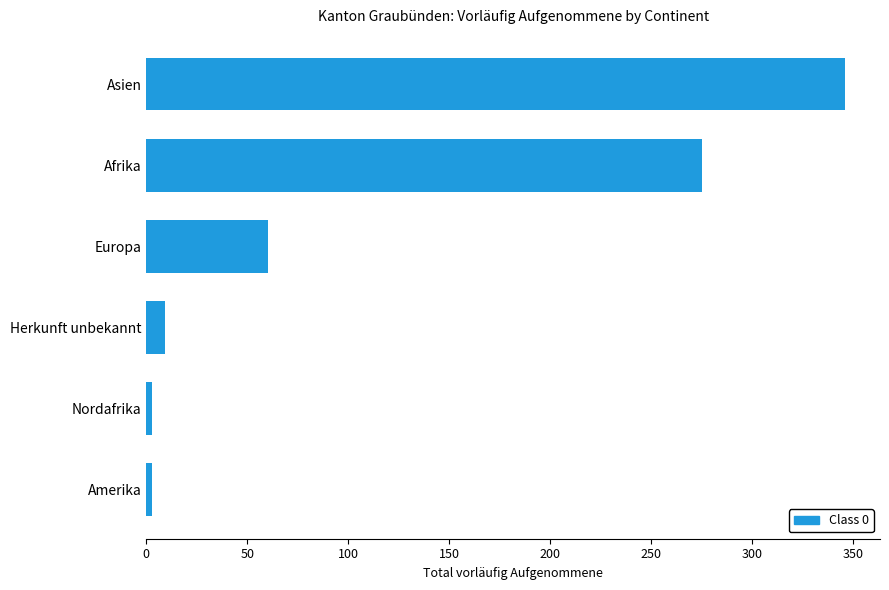

Reading bottom to top, extract all data points from this chart.

Amerika=3	Nordafrika=3	Herkunft unbekannt=9	Europa=60	Afrika=275	Asien=346